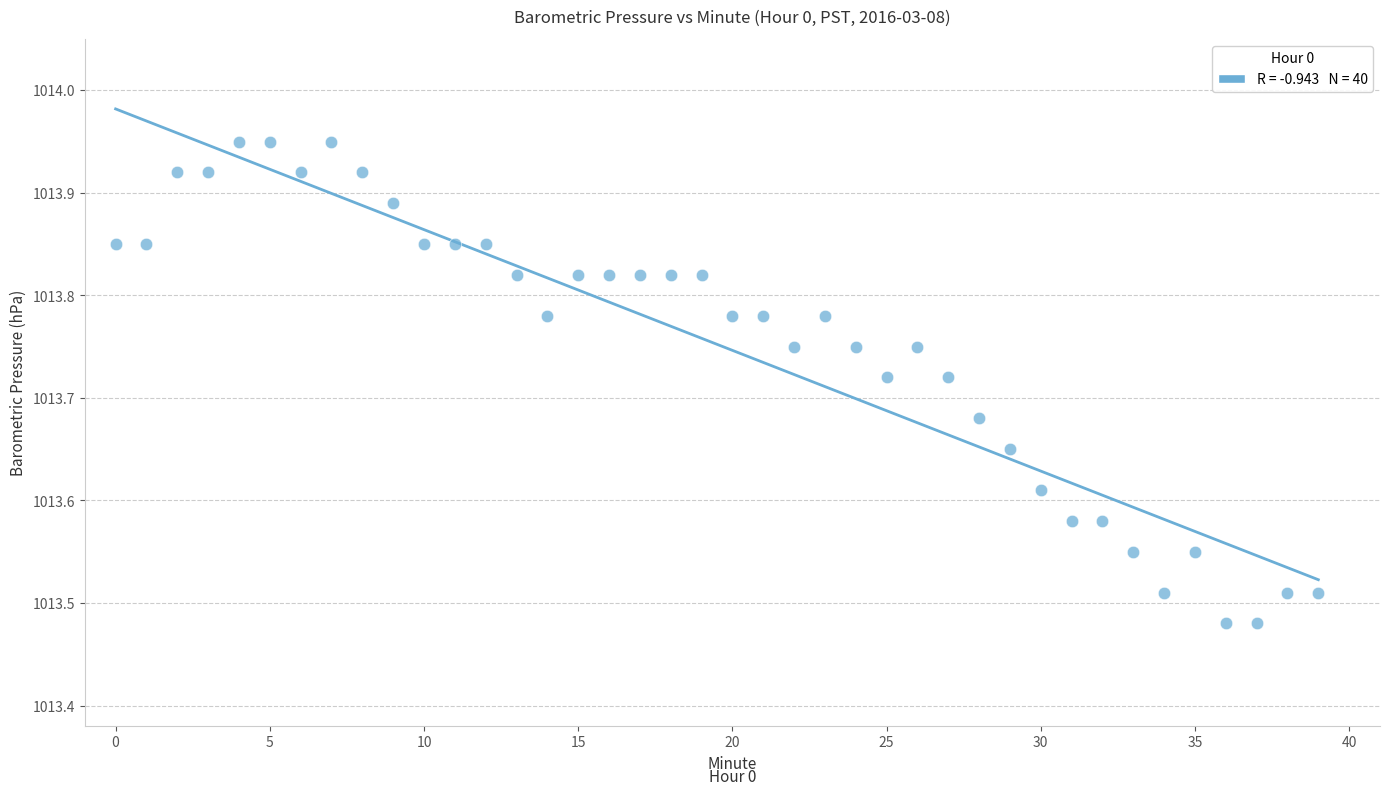

What is the range of Y values (max minus min)?

0.5